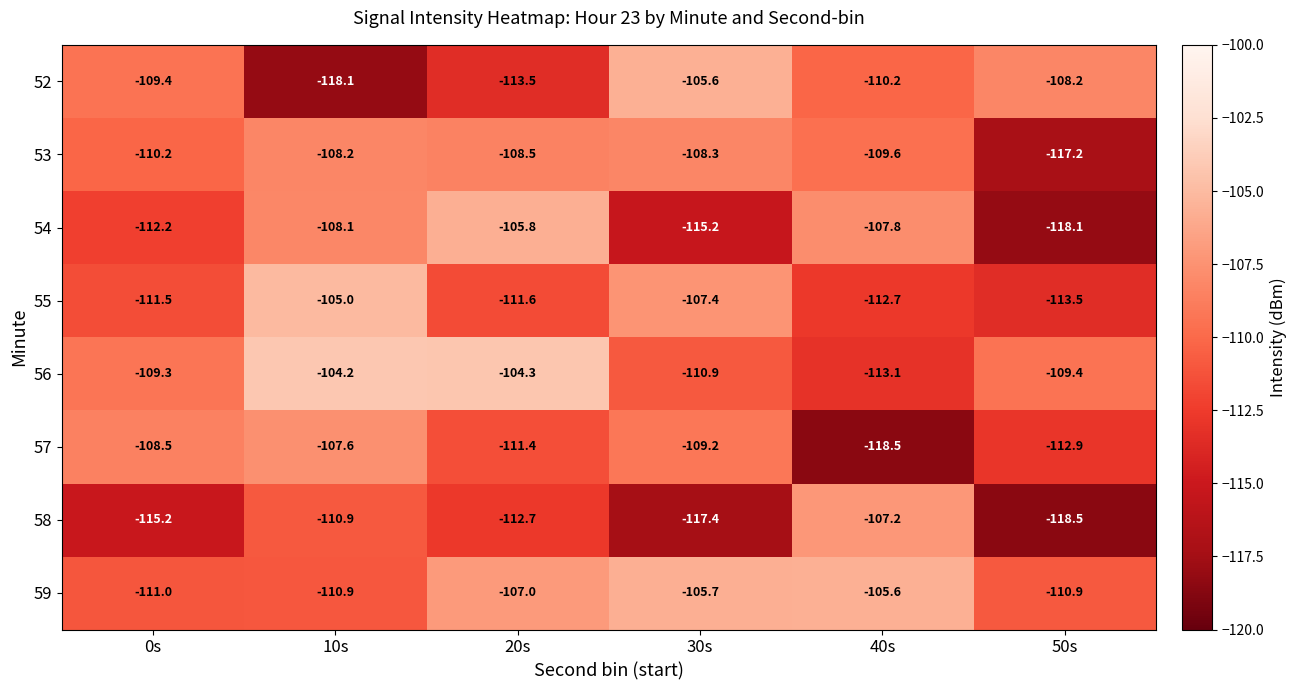

What is the difference between the 53 values at 50s and 10s?

9.0